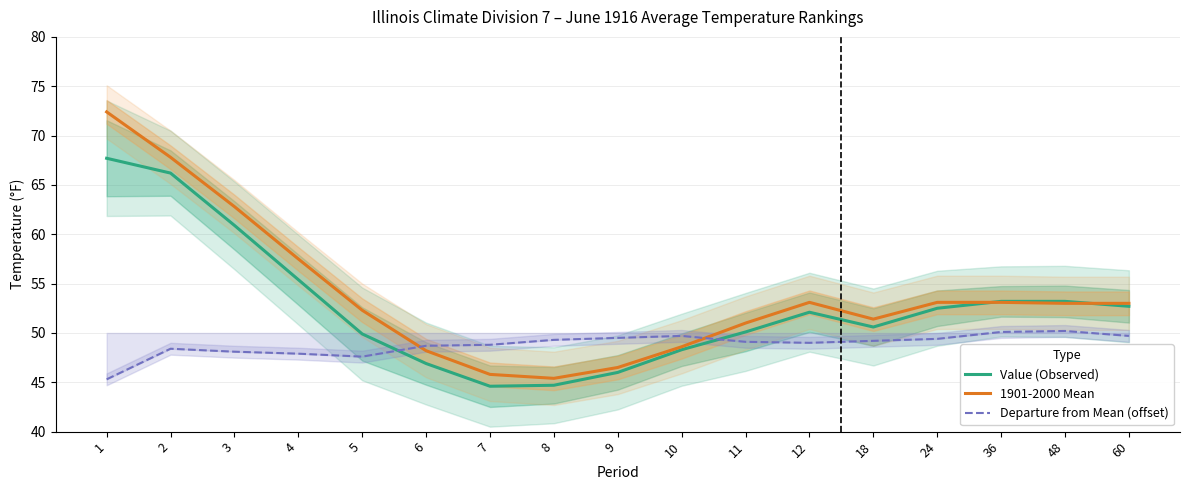

What is the maximum value for 1901-2000 Mean?

72.4